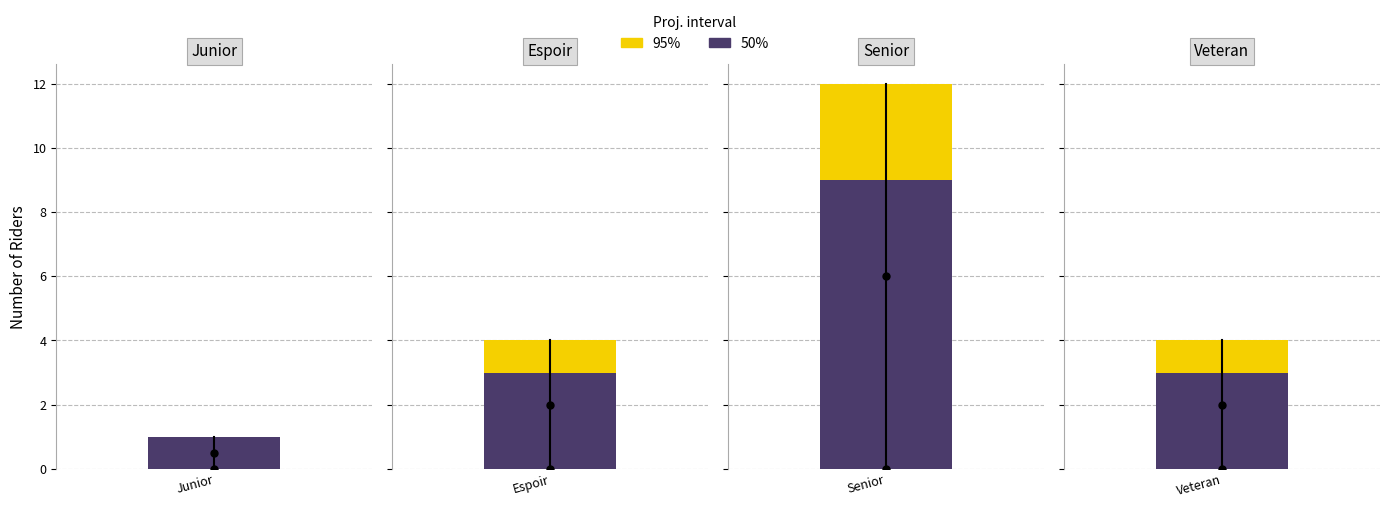

Which has a higher value, Senior or Junior?

Senior